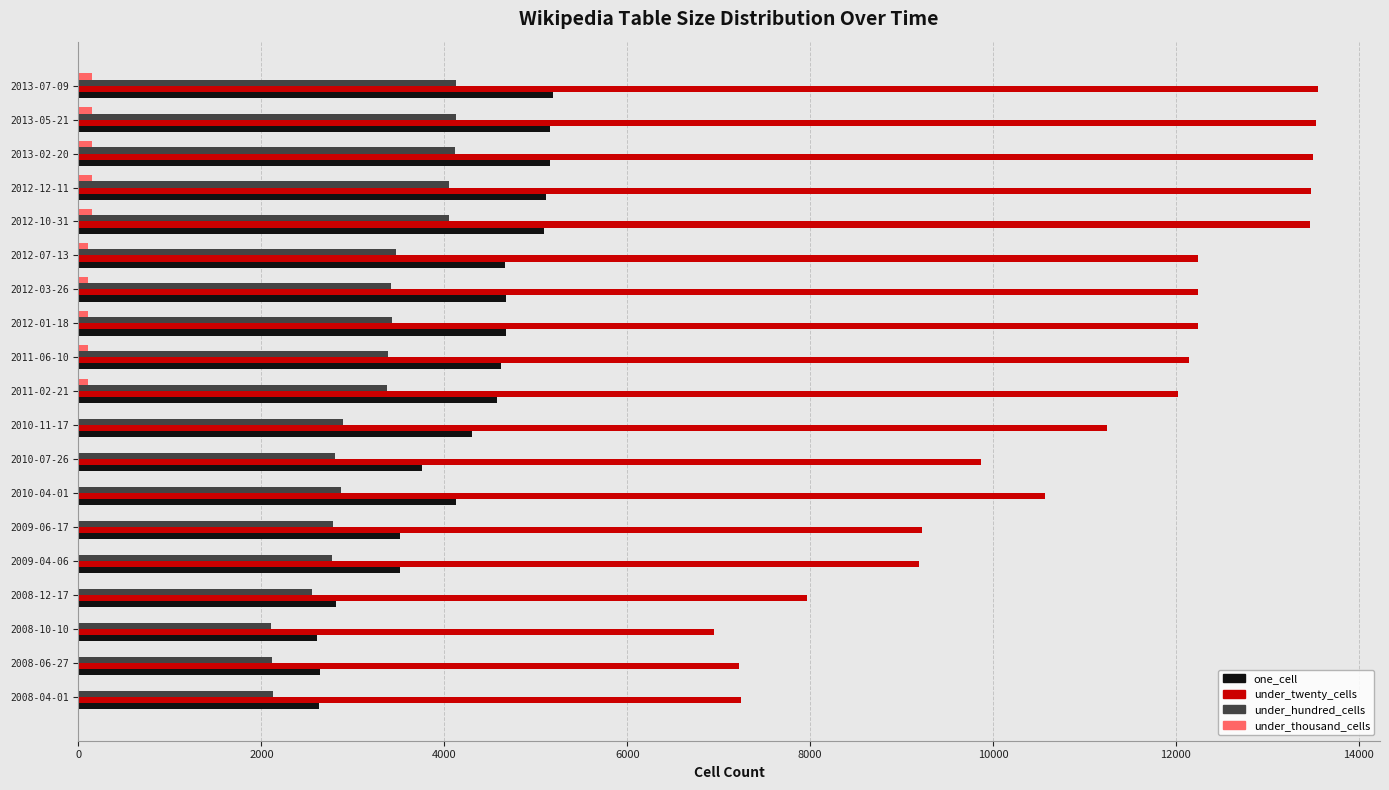

Where is under_twenty_cells nearest to the value 10249?

2010-04-01